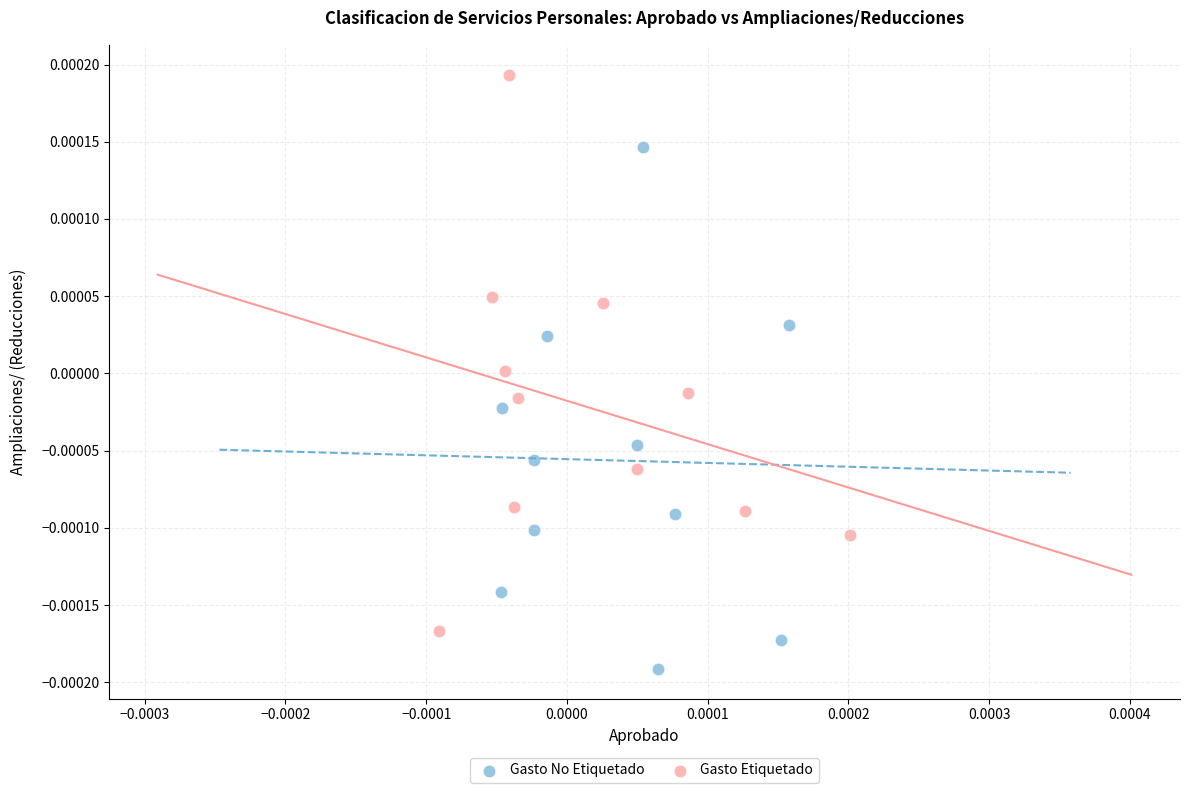

What are all the series names shown in the legend?

Gasto No Etiquetado, Gasto Etiquetado